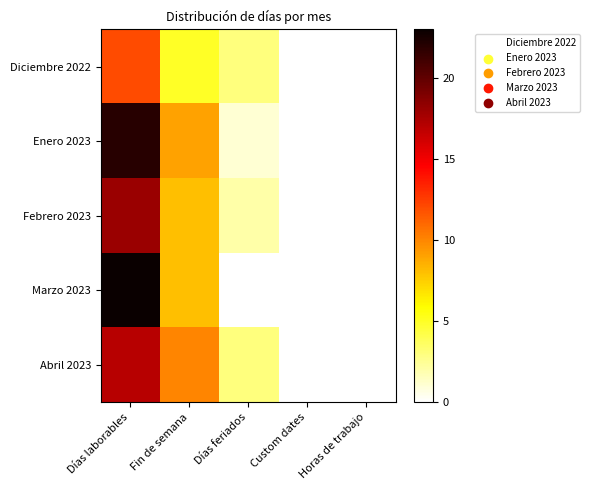

Which series changed the most between Custom dates and Horas de trabajo?

Diciembre 2022